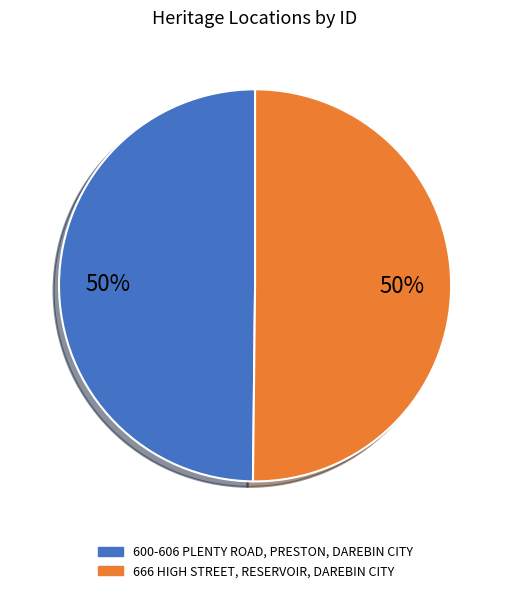

How many segments does this pie chart have?

2